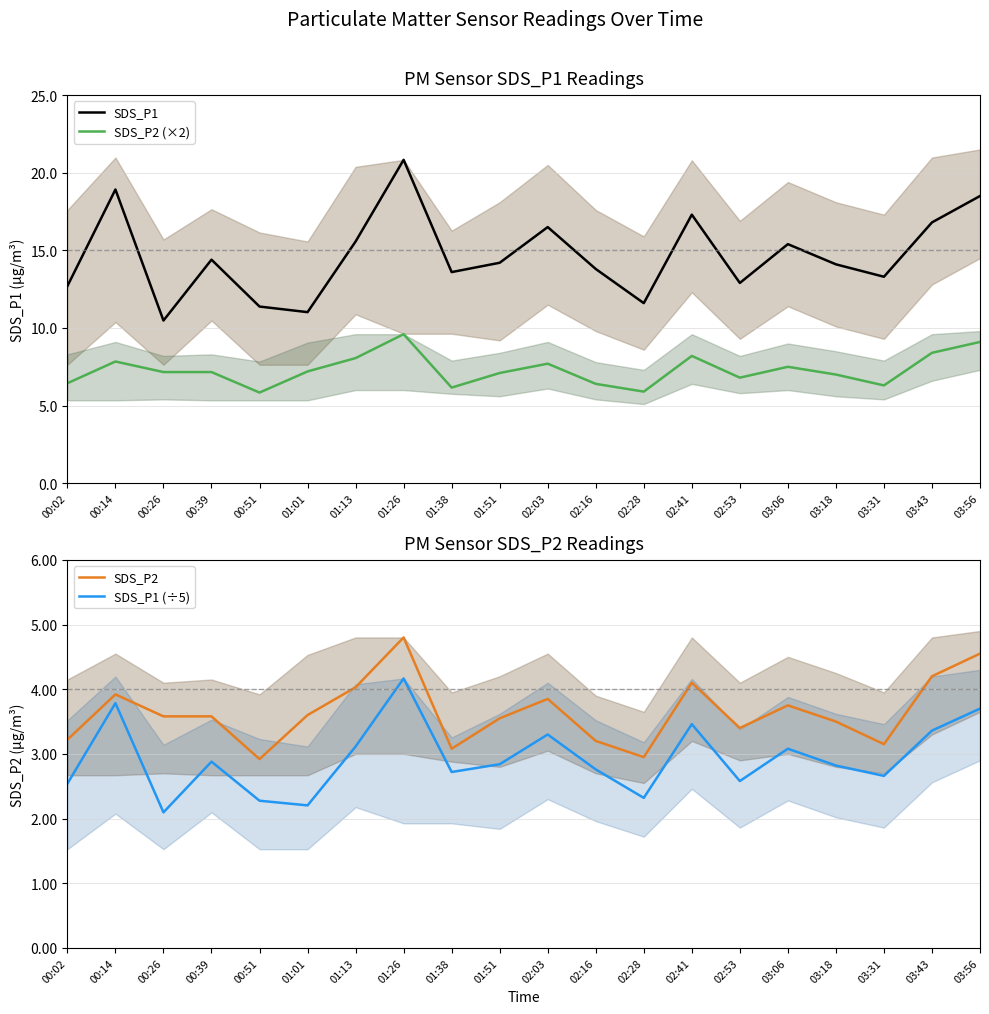

What are all the series names shown in the legend?

SDS_P1, SDS_P2 (×2), SDS_P2, SDS_P1 (÷5)